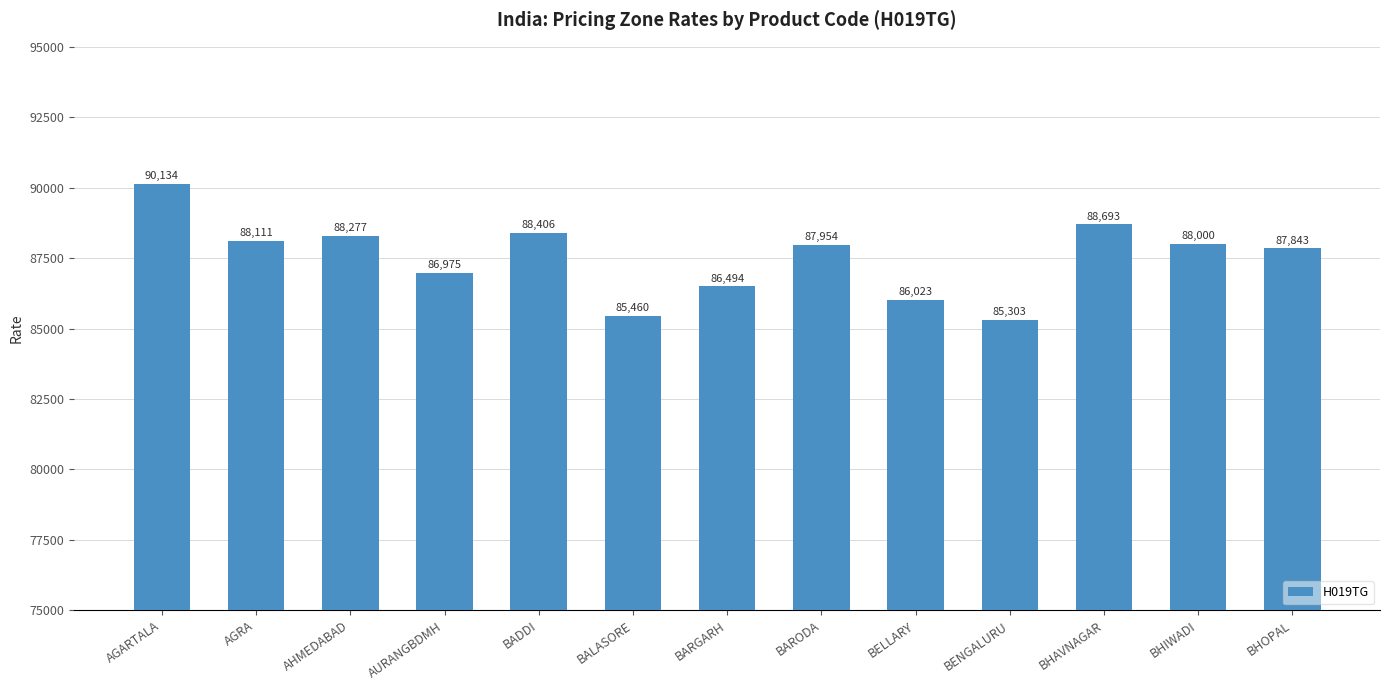

What is the value of the 13th bar from the left?

87843